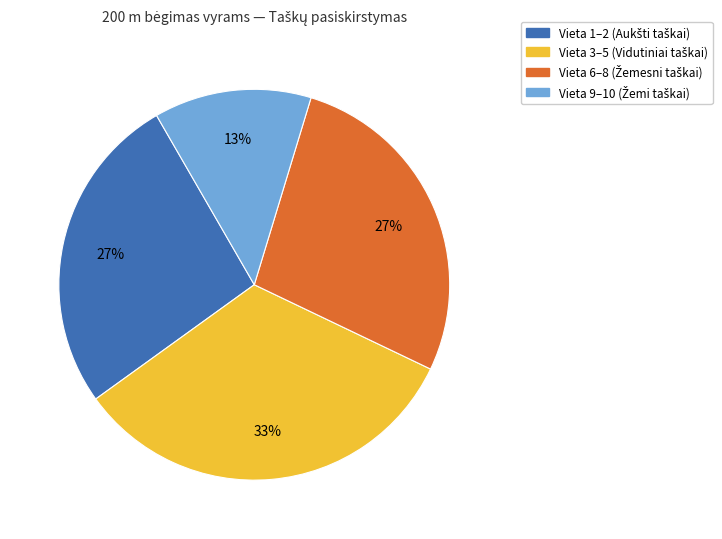

Is there any slice that represents more than half of the pie?

No